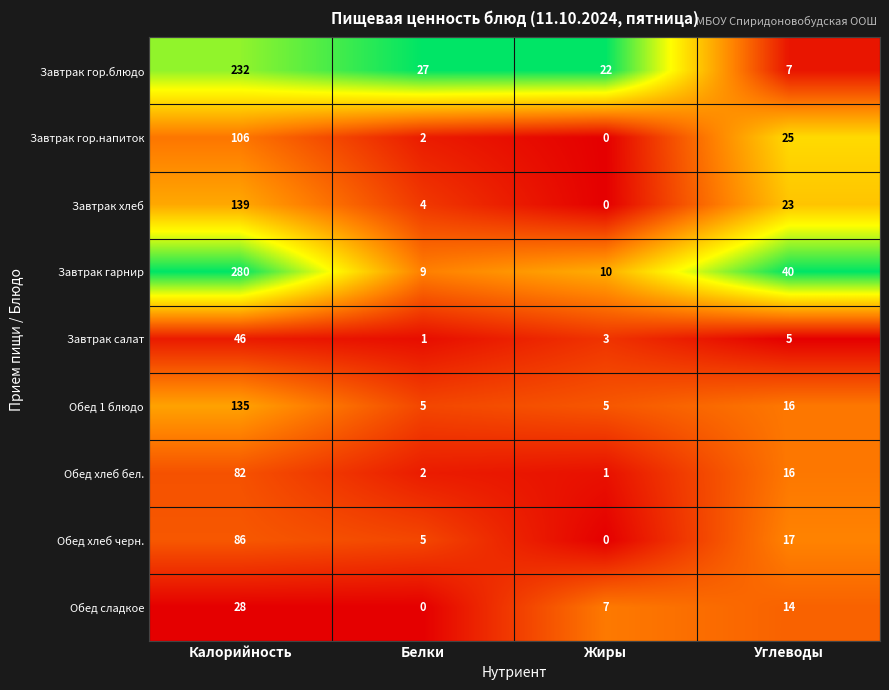

What is the sum of the Обед 1 блюдо values at Белки and Углеводы?

21